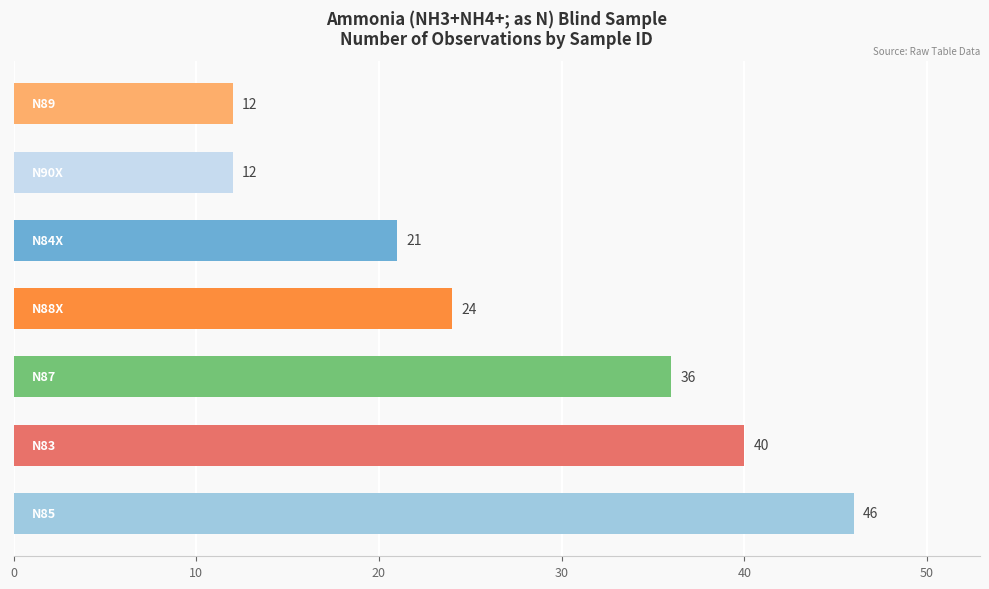

Are the bars horizontal?

Yes